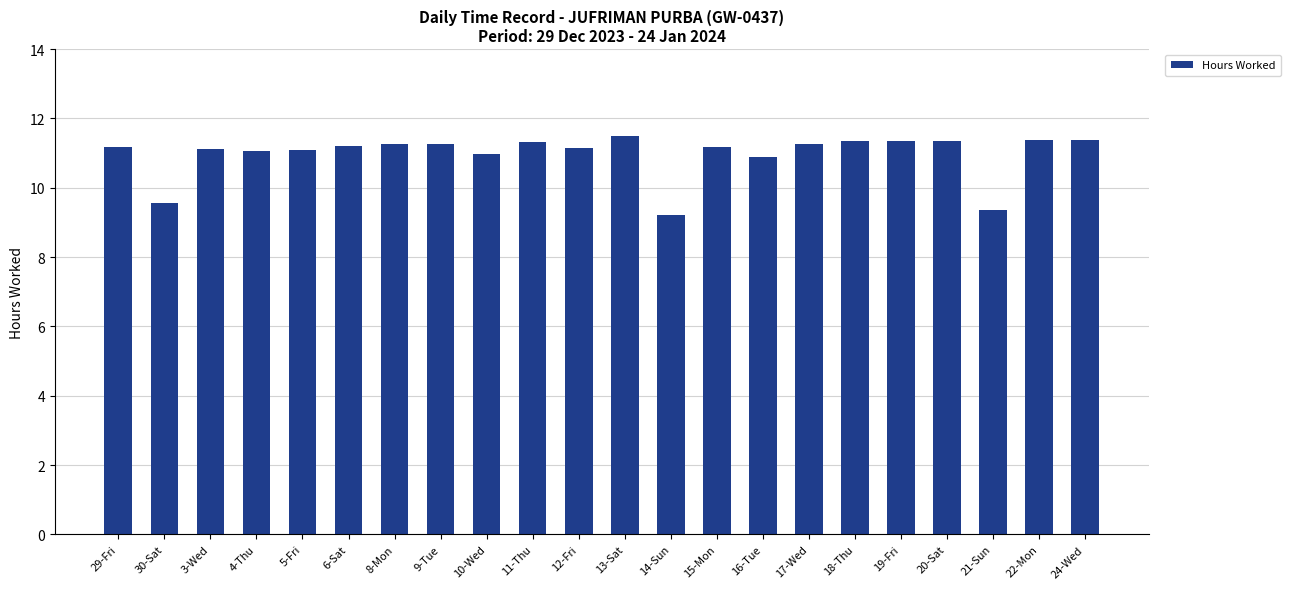

How many bars are there in total?

22